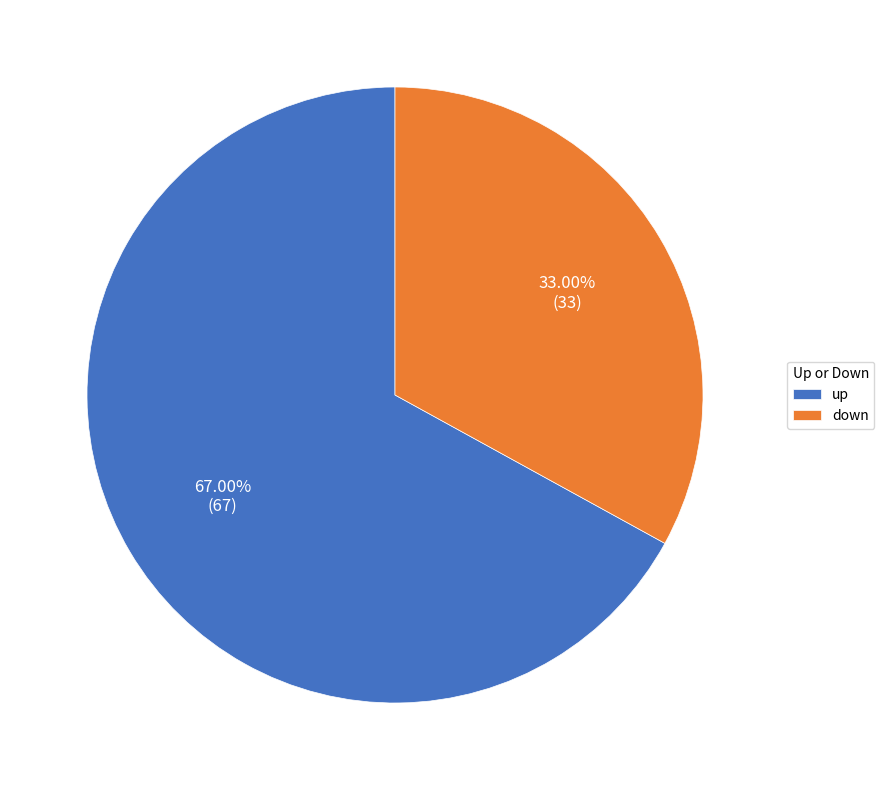

Is it true that up is 78% of the pie?

False